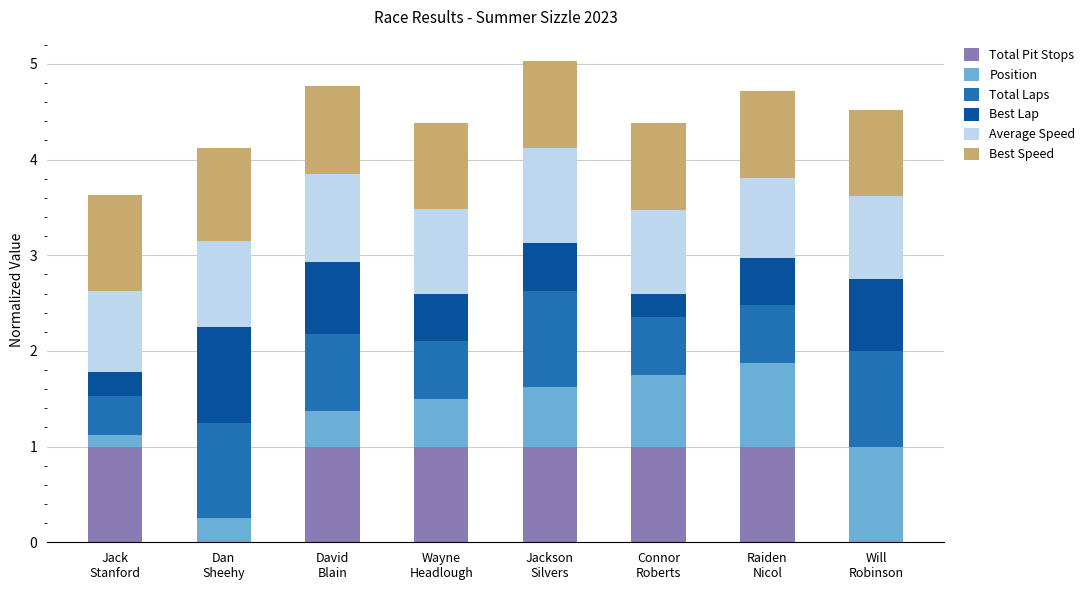

What is the difference between the maximum and minimum values in the Total Pit Stops series?

1.0